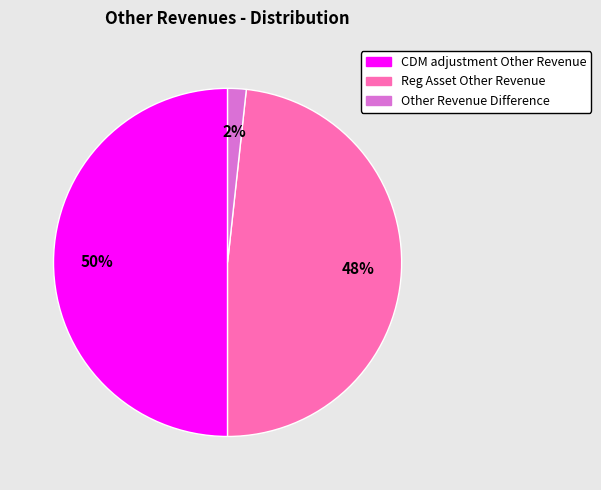

What percentage is the Other Revenue Difference slice, to the nearest percent?

2%